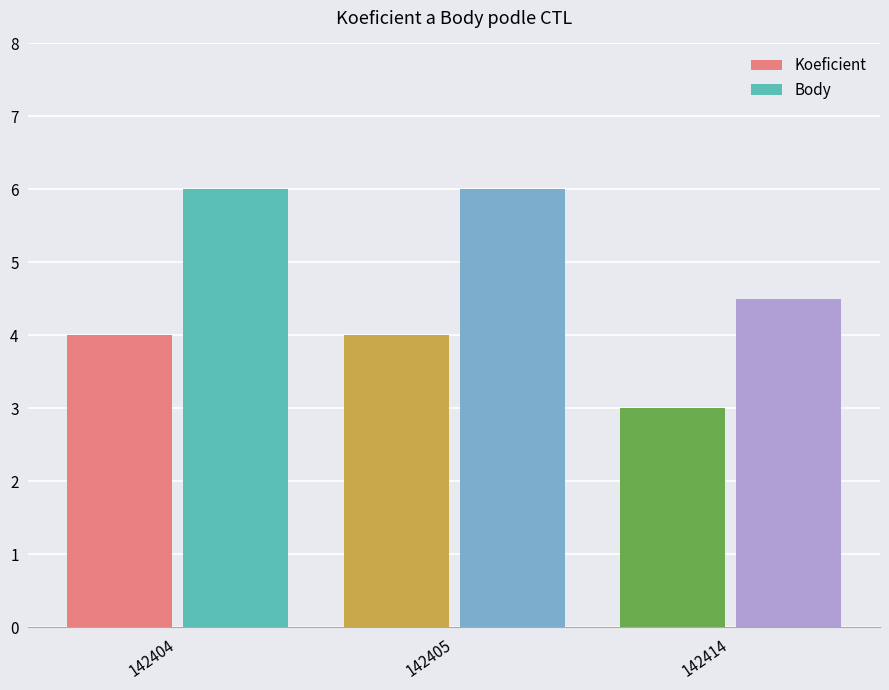

Which series has the largest range (max minus min)?

Body